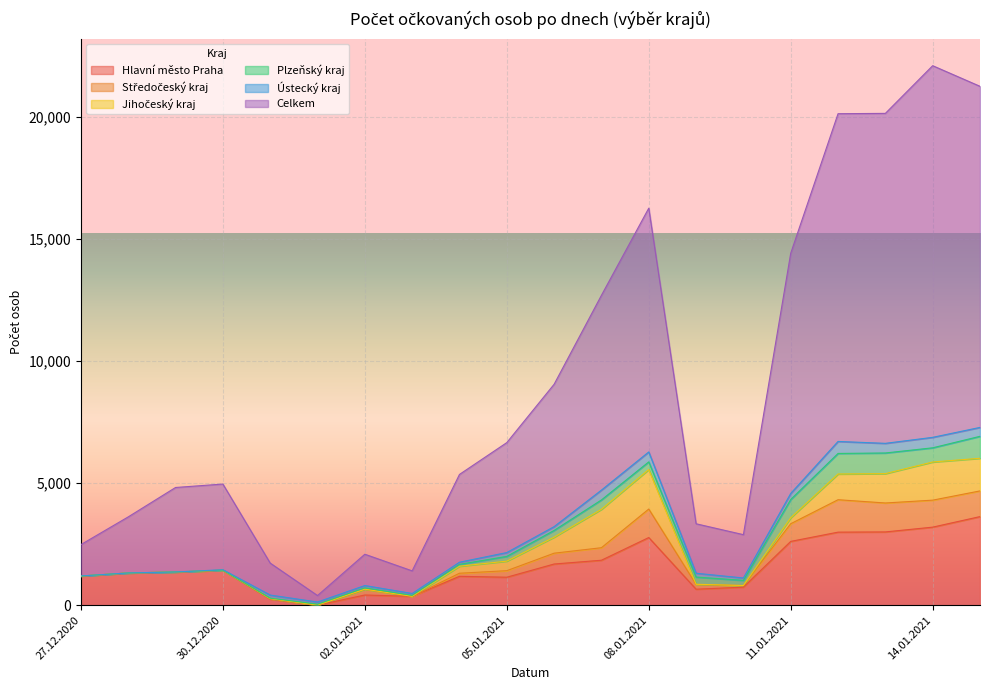

Where is the first local maximum for Středočeský kraj?

29.12.2020